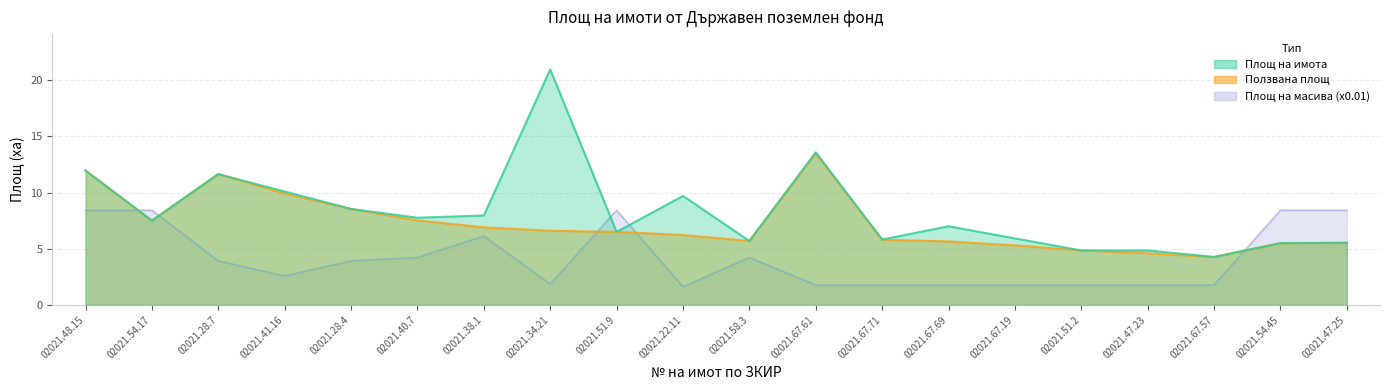

How many times do Площ на имота and Площ на масива cross each other?

5